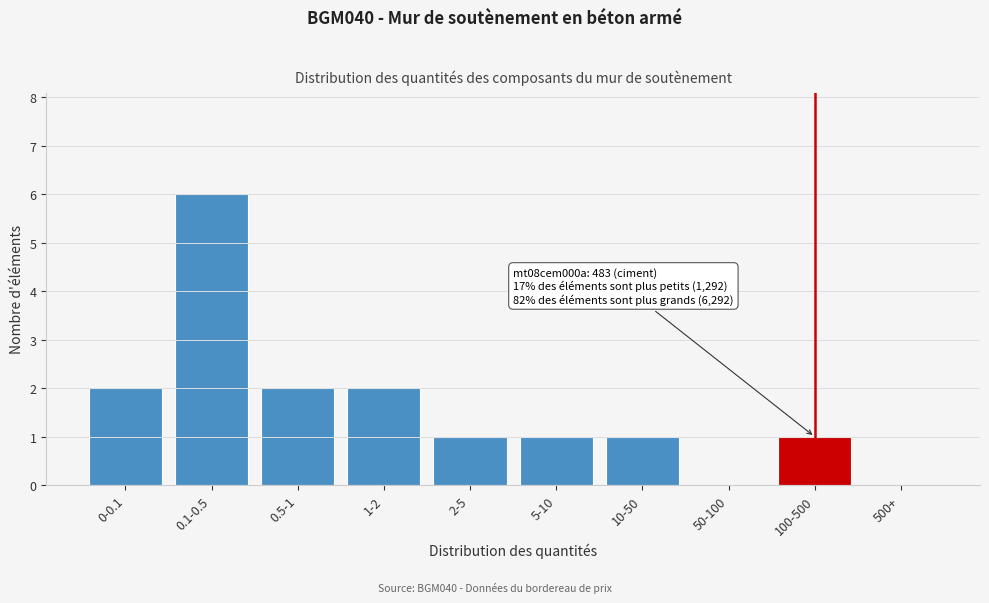

Reading left to right, extract all data points from this chart.

0-0.1=2	0.1-0.5=6	0.5-1=2	1-2=2	2-5=1	5-10=1	10-50=1	50-100=0	100-500=1	500+=0